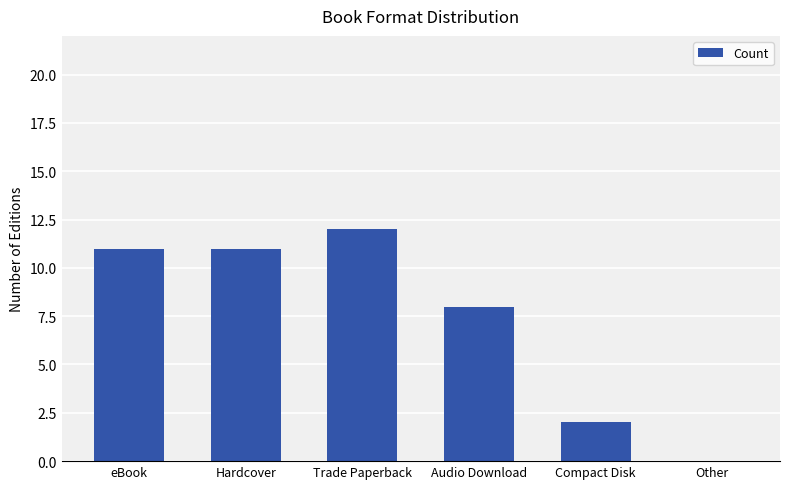

What is the maximum value shown in the chart?

12